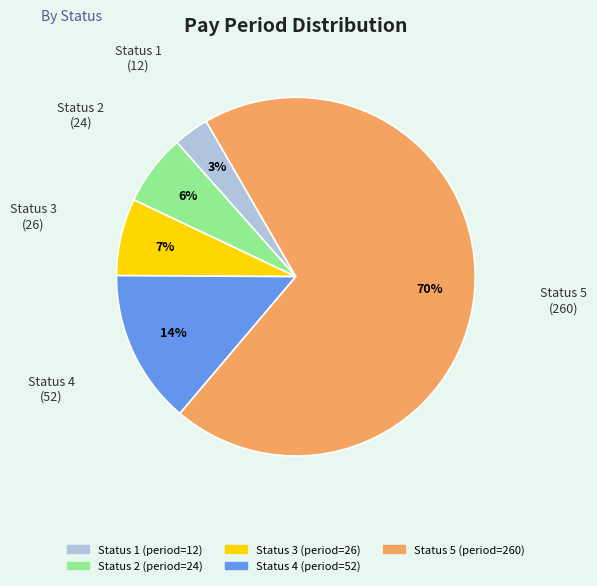

Does any single category account for the majority?

Yes